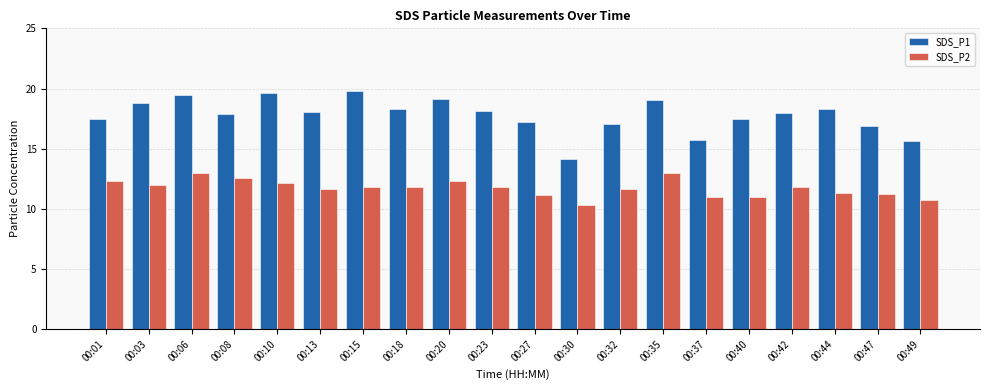

Which series has the largest total across all categories?

SDS_P1